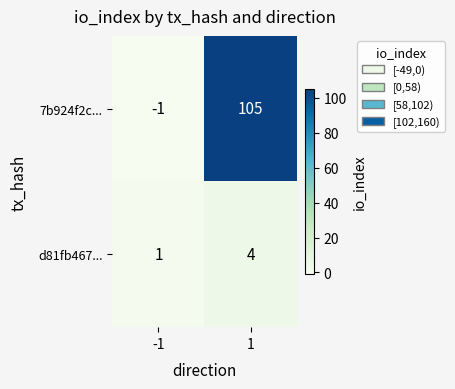

List the series in order of their overall mean, lowest first.

d81fb467..., 7b924f2c...